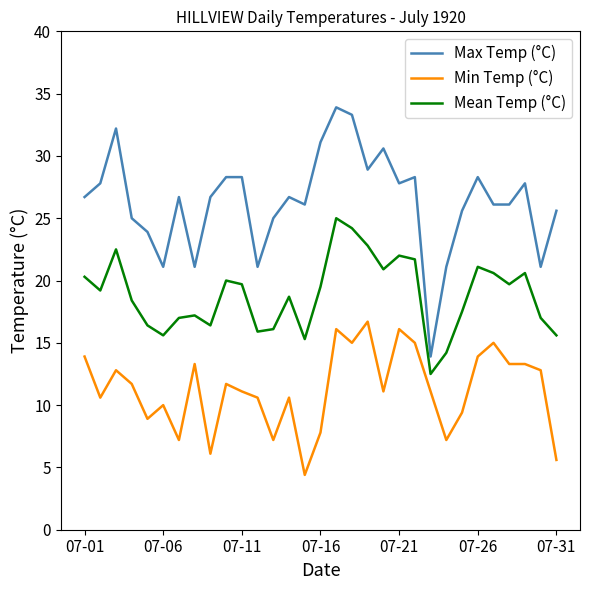

What is the smallest value displayed?

4.4